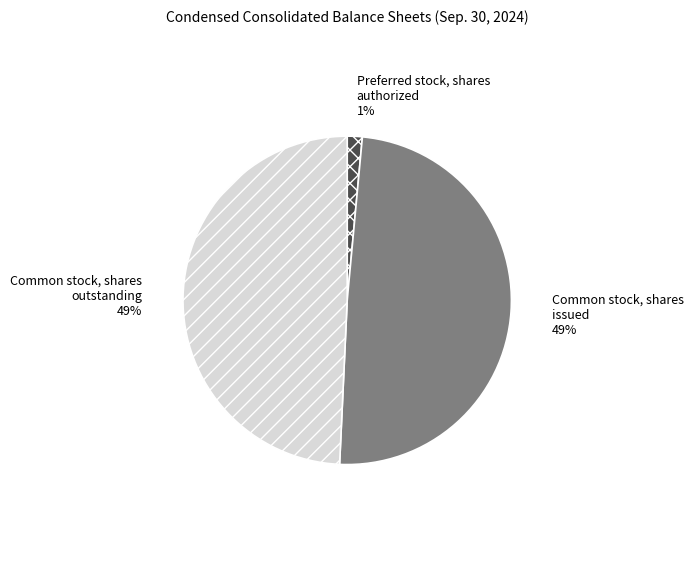

What is the smallest slice in the pie chart?

Preferred stock, shares authorized